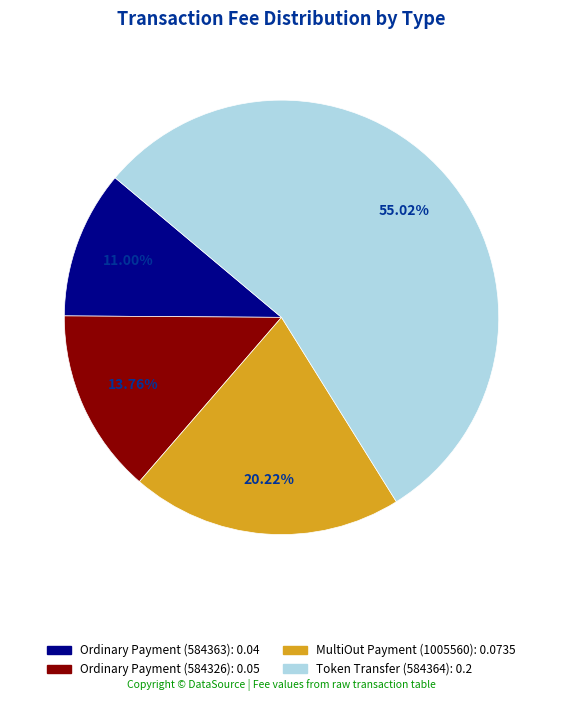

The Ordinary Payment (584326) slice represents 14% of the pie. True or false?

True